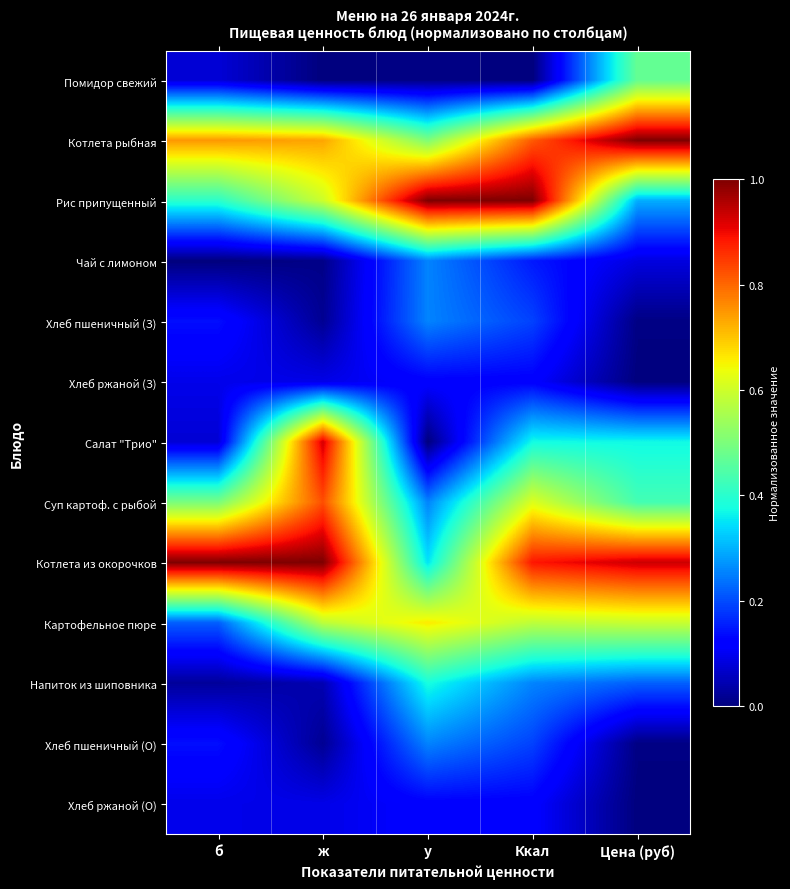

How many categories are shown in the chart?

5